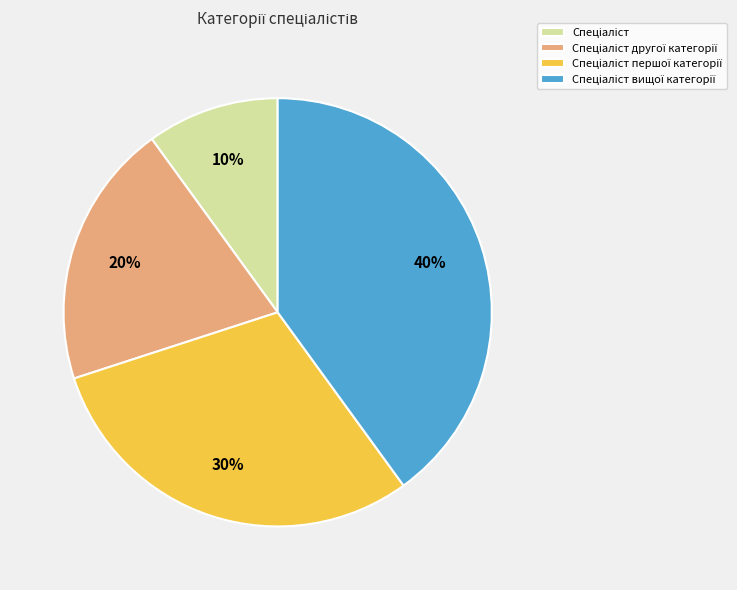

Is there any slice that represents more than half of the pie?

No